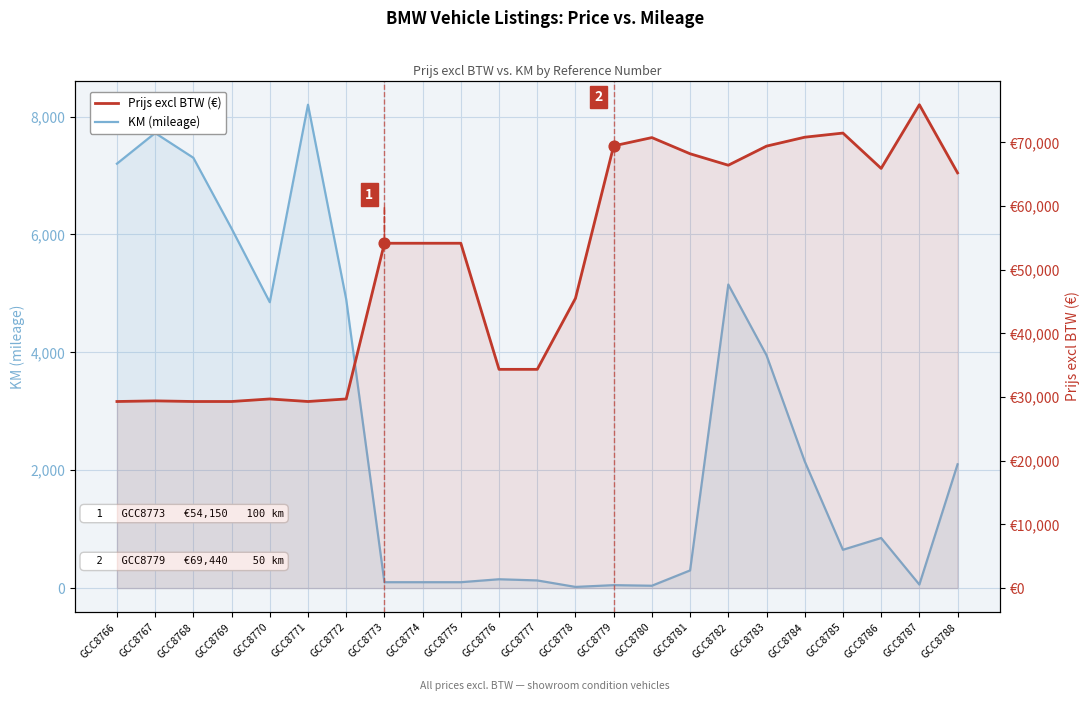

Which series reaches the maximum Y coordinate?

Prijs excl BTW (€)